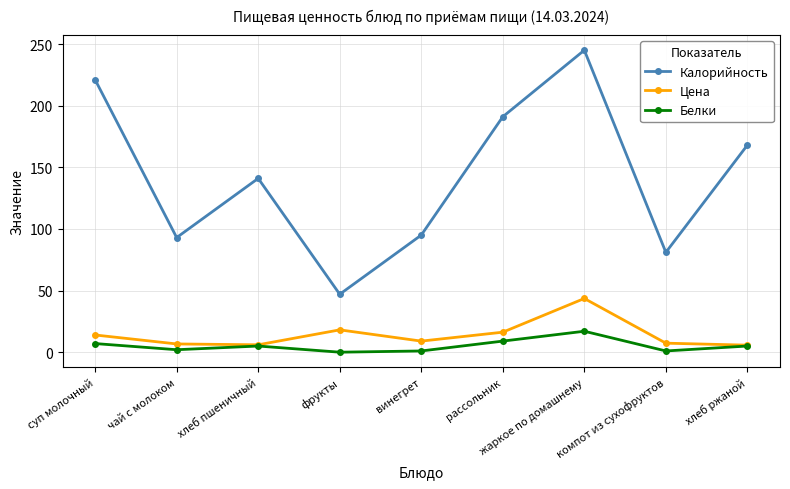

What is the label of the 1st point from the right?

хлеб ржаной